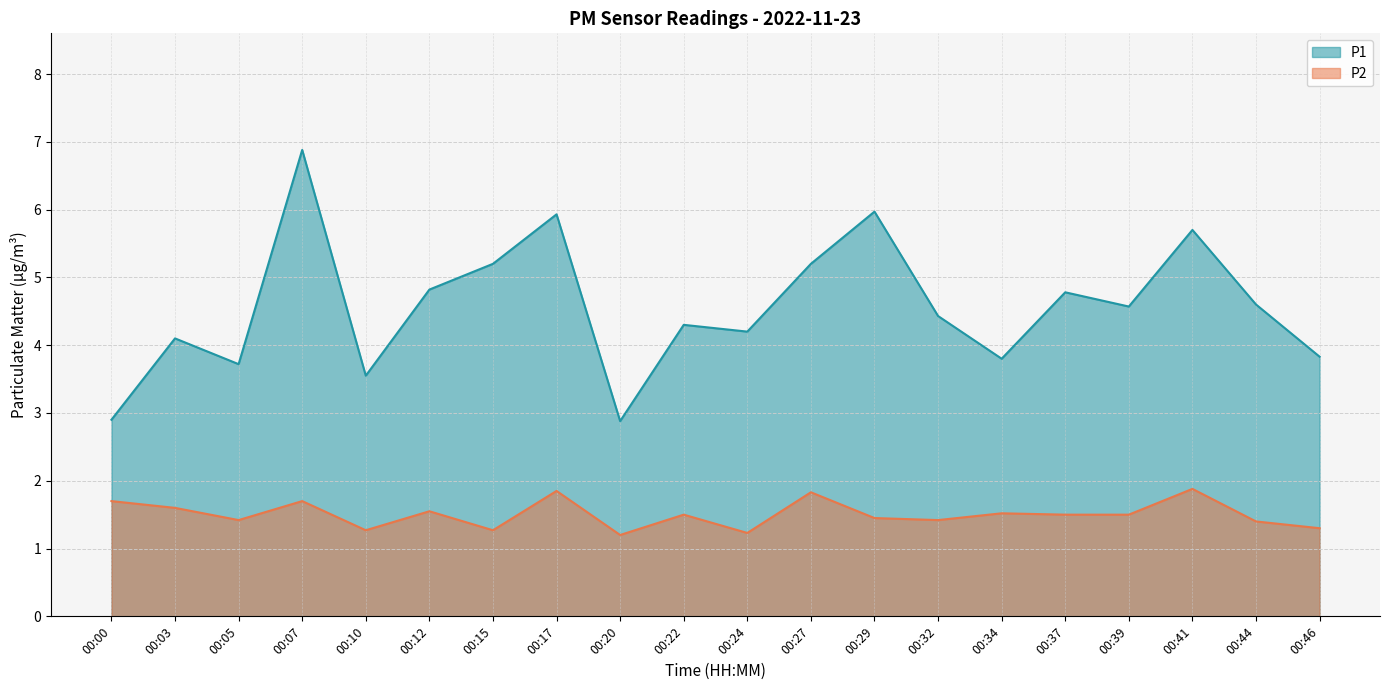

What is the total value across all series at 00:12?

6.4